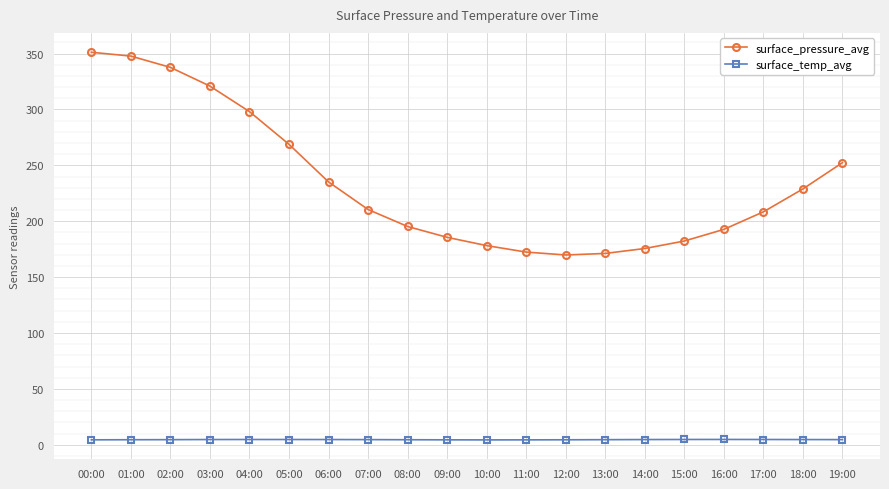

True or false: surface_pressure_avg and surface_temp_avg cross at least once.

False